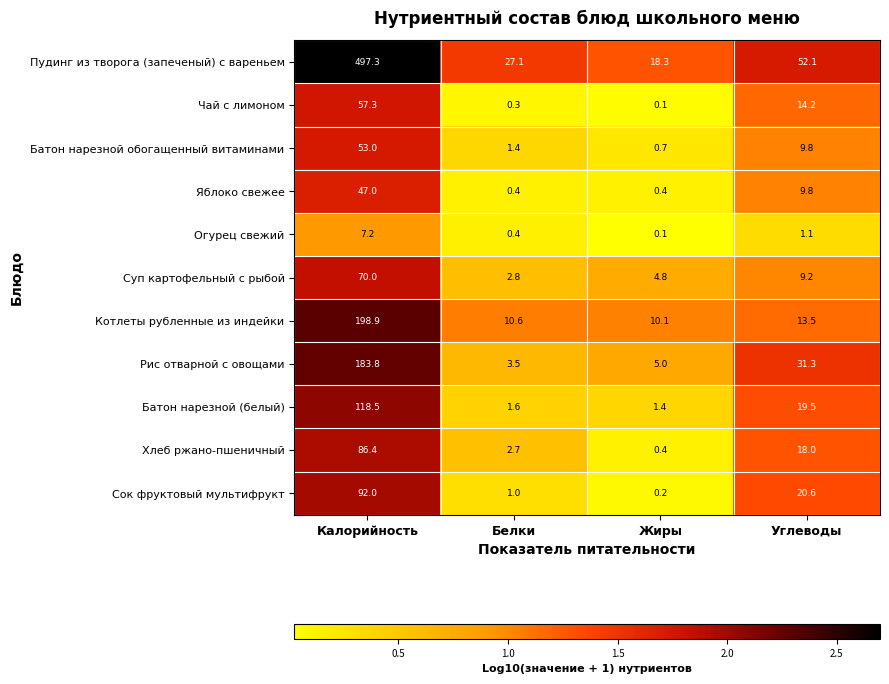

Which label corresponds to the largest value in the chart?

Калорийность